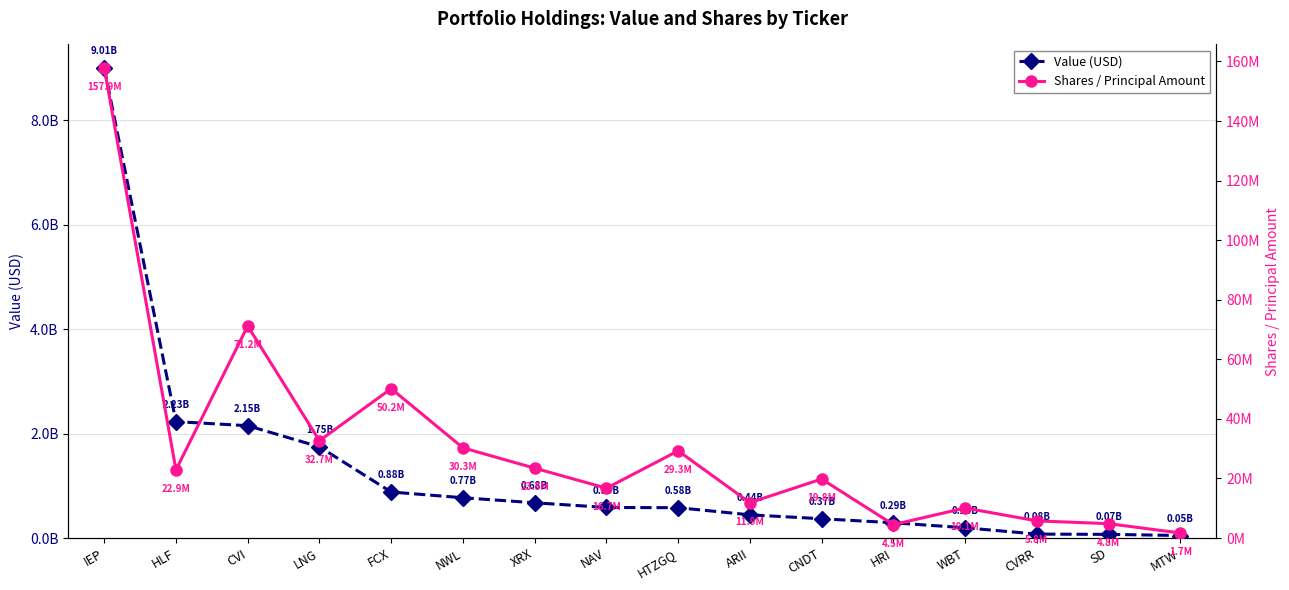

At MTW, list the series in order from smallest to largest.

Shares / Principal Amount, Value (USD)